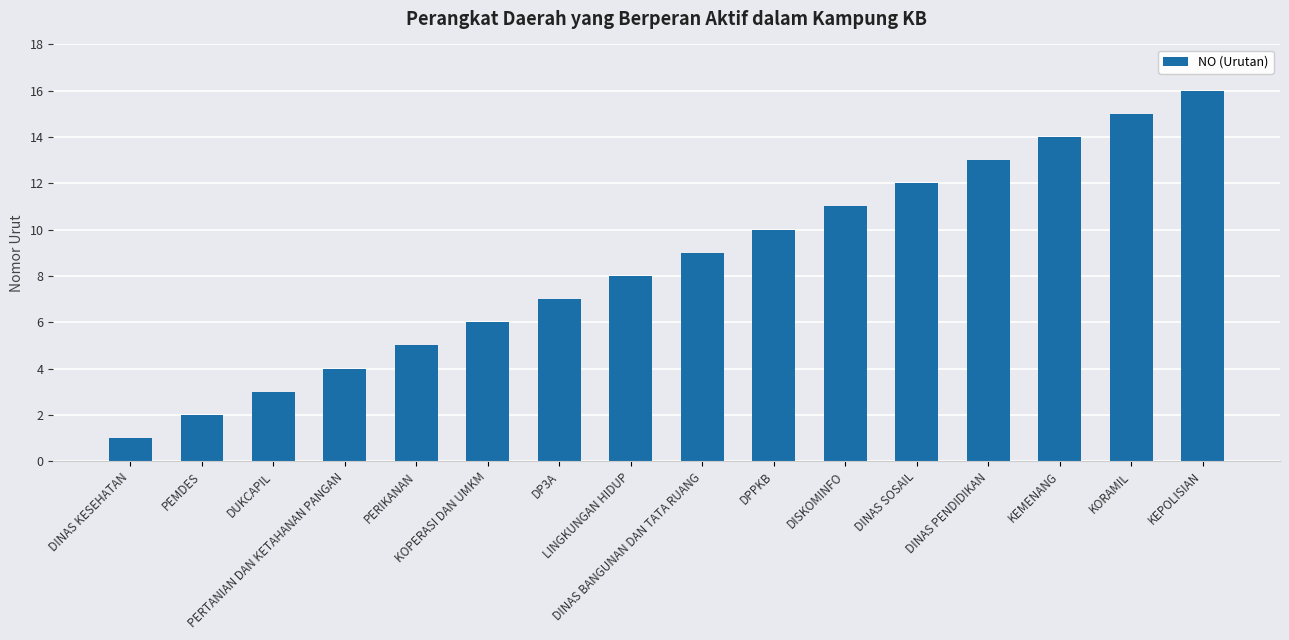

Between KEPOLISIAN and KEMENANG, which is larger?

KEPOLISIAN